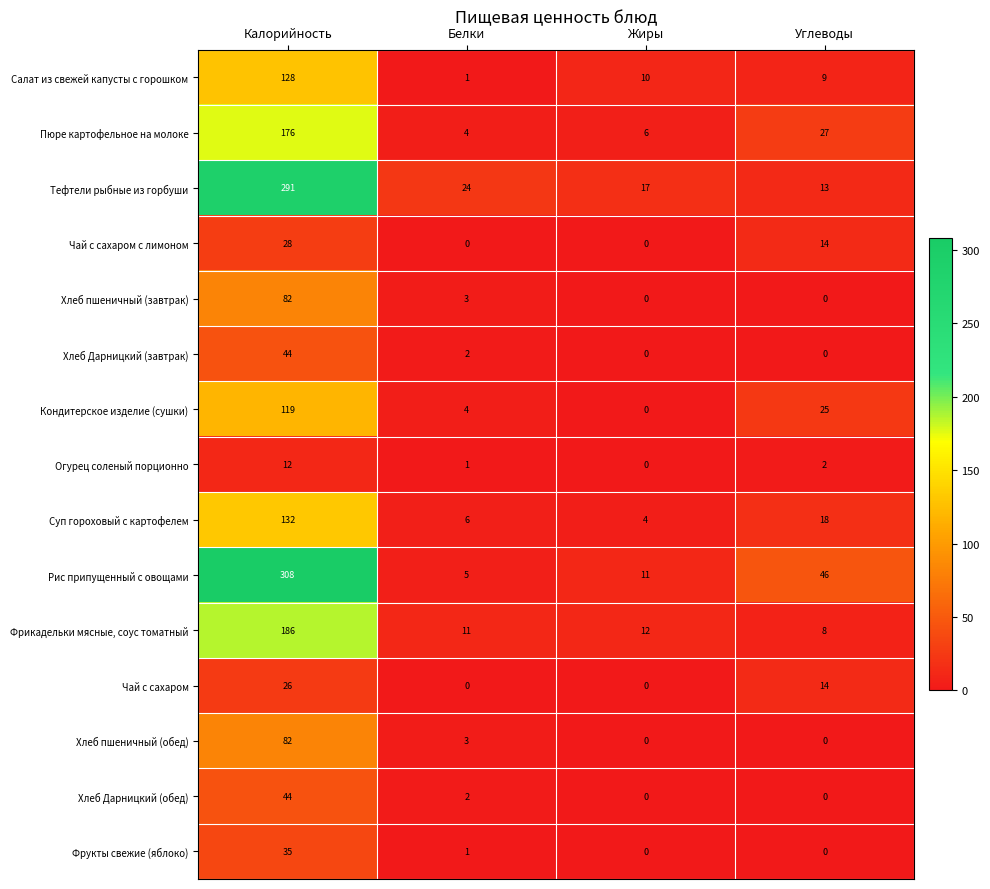

True or false: Чай с сахаром has a value of 3 at Углеводы.

False